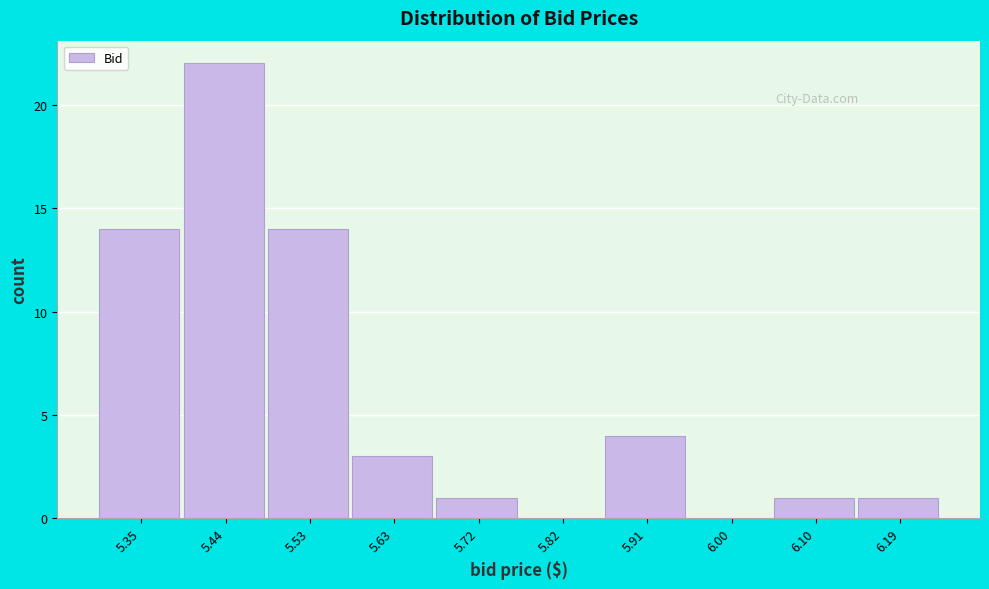

Over which range of the x-axis is the bar tallest?

5.39 to 5.49